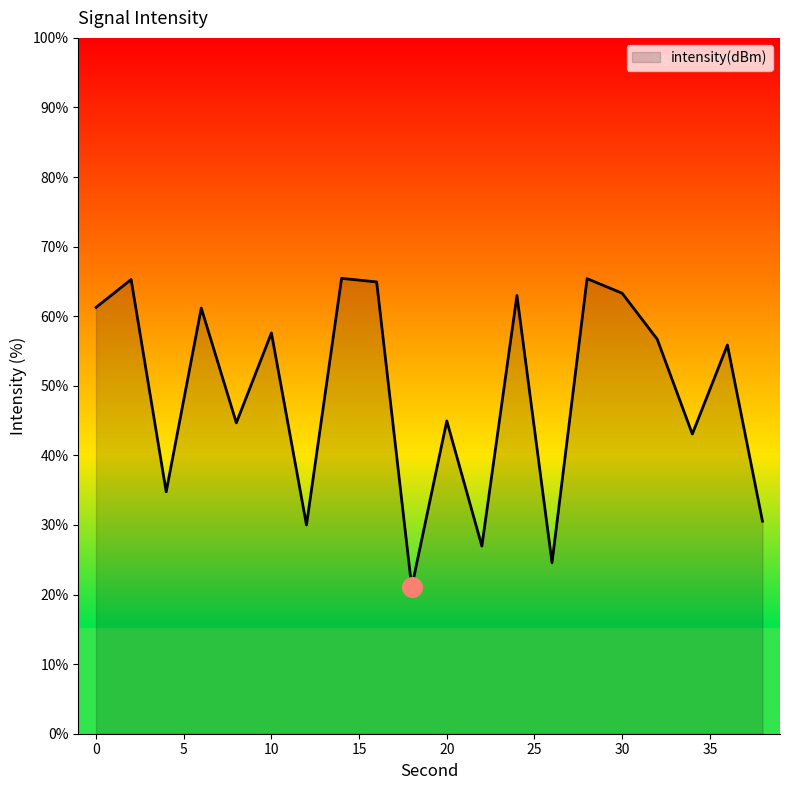

What is the smallest value displayed?

21.1